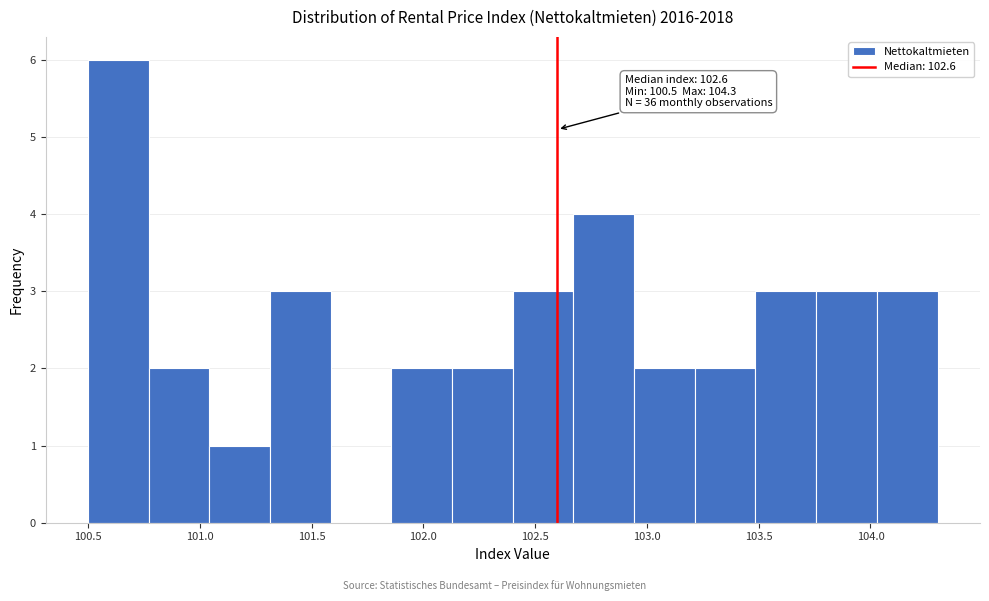

Which range on the x-axis has the tallest bar?

100.50 to 100.75